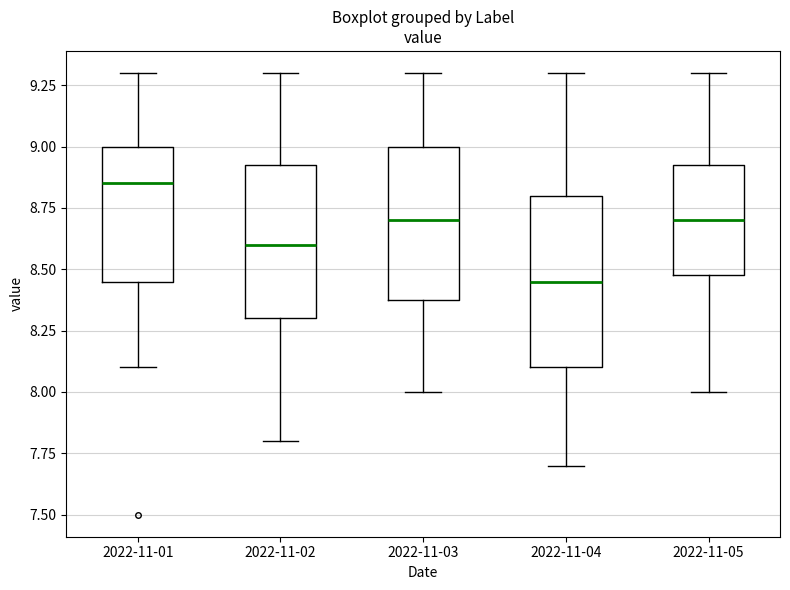

Which box is the tallest, from its lower edge to its upper edge?

2022-11-04